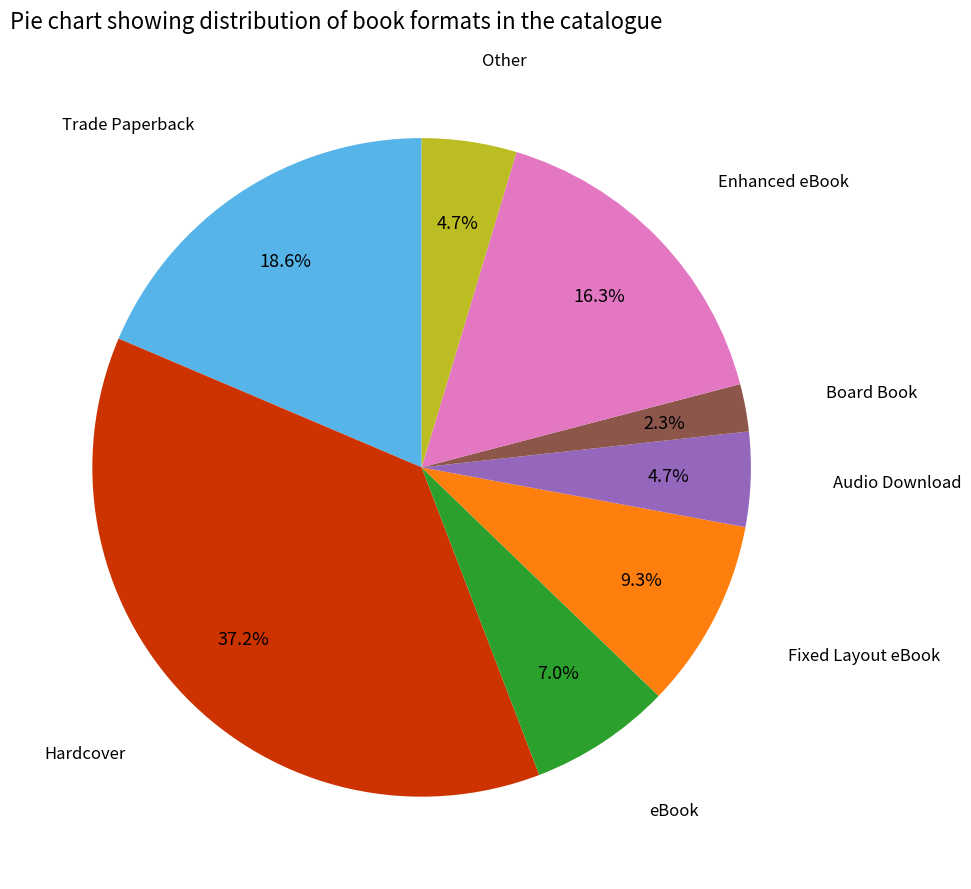

How many segments does this pie chart have?

8